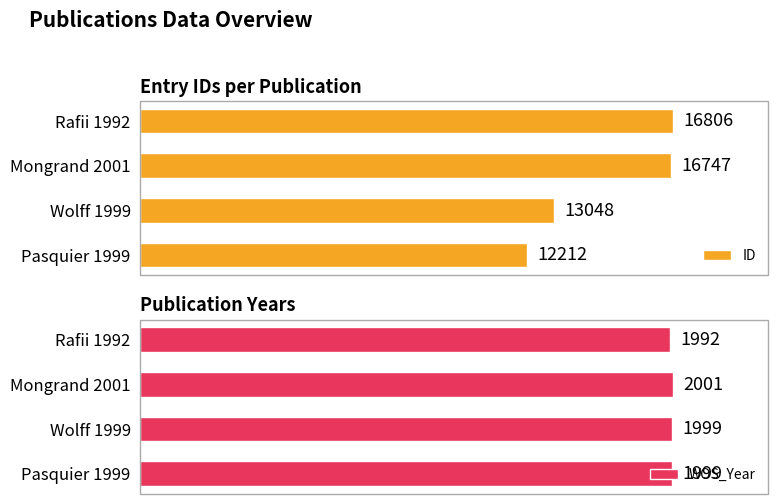

List the labels in order of ID value, smallest first.

Pasquier 1999, Wolff 1999, Mongrand 2001, Rafii 1992